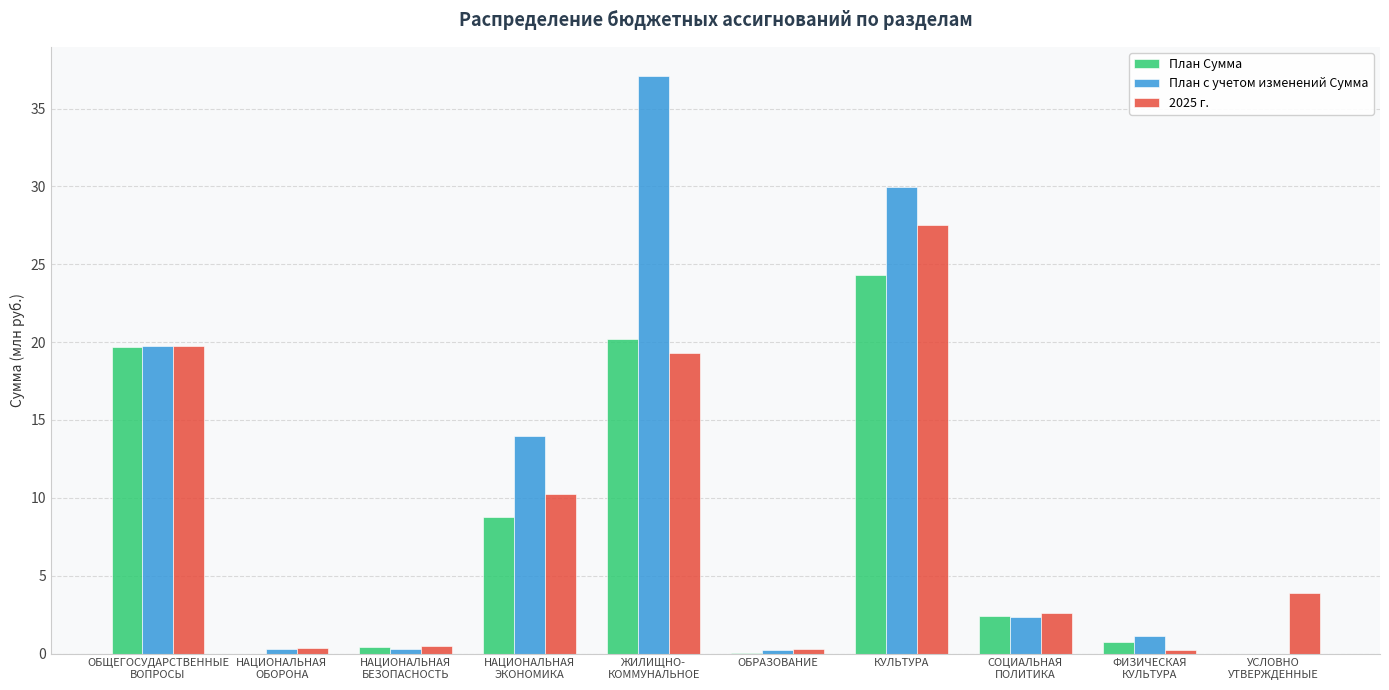

What is the sum of all План Сумма values?

76.6